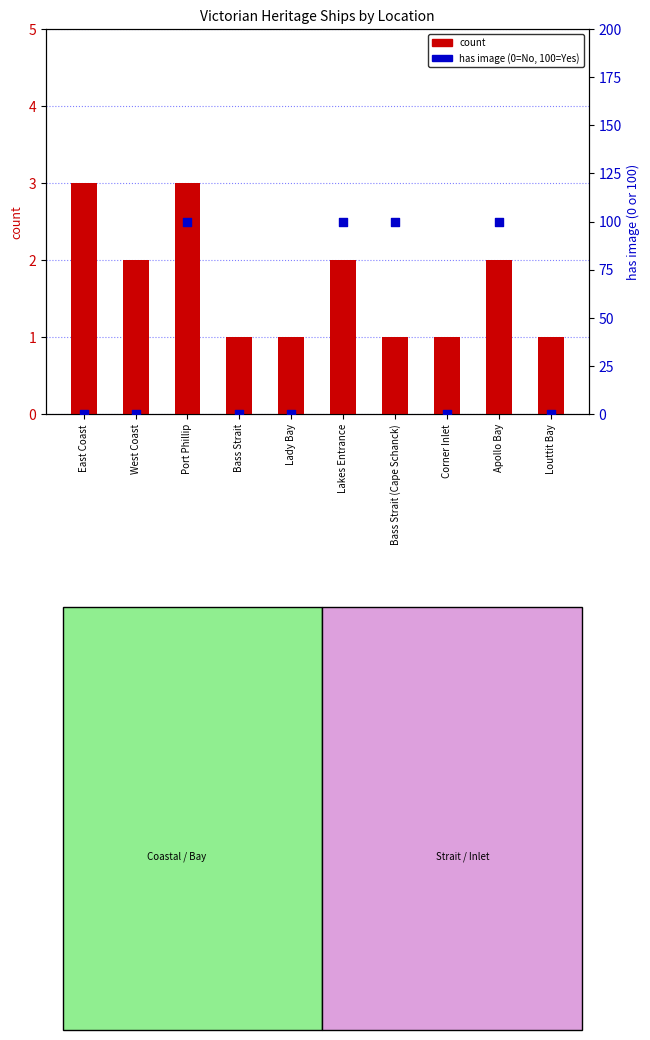

Which series has the largest Y range (max minus min)?

has image (% of group)